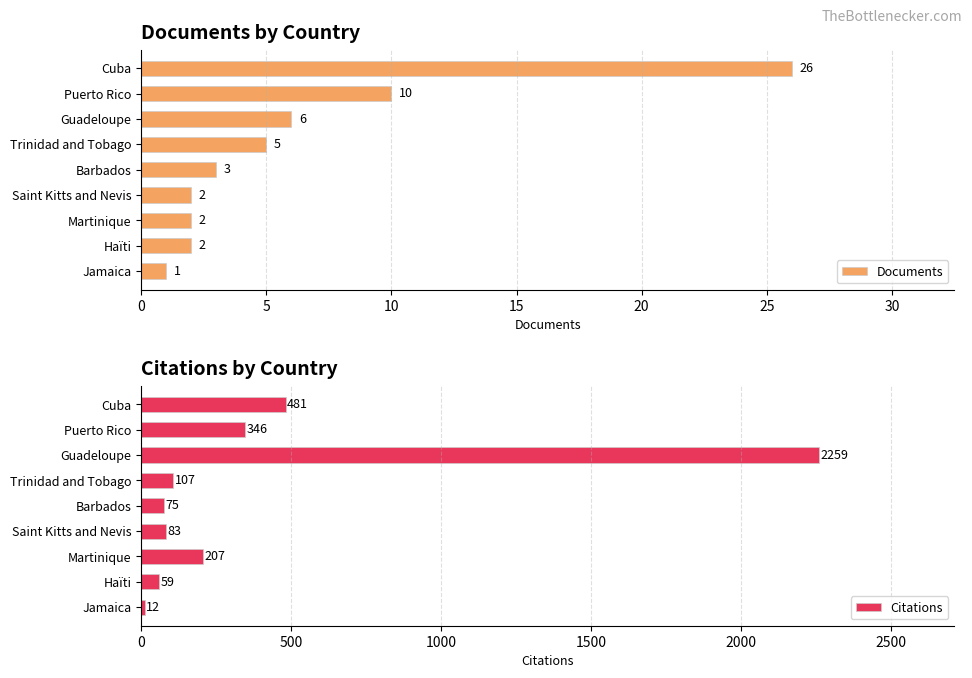

True or false: Documents has a value of 2 at Martinique.

True